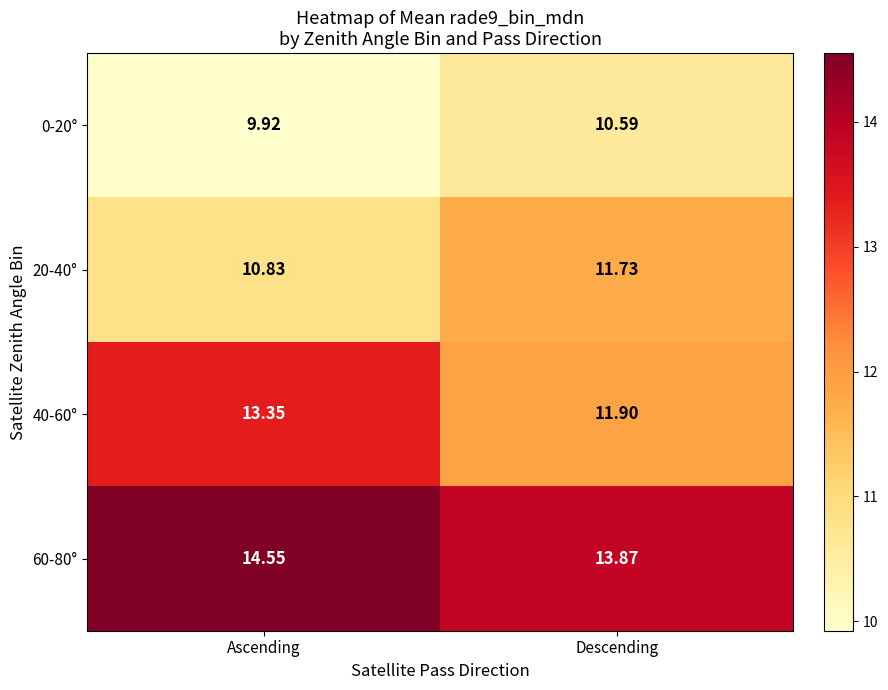

At which category is the sum across all series the highest?

Ascending